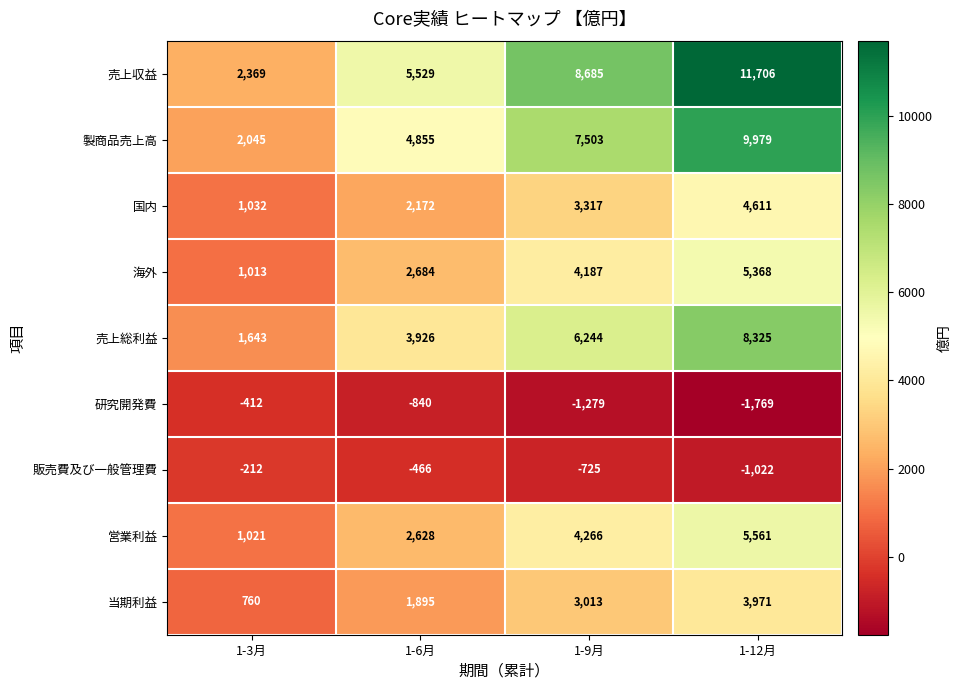

The value of 研究開発費 at 1-6月 is -840. True or false?

True